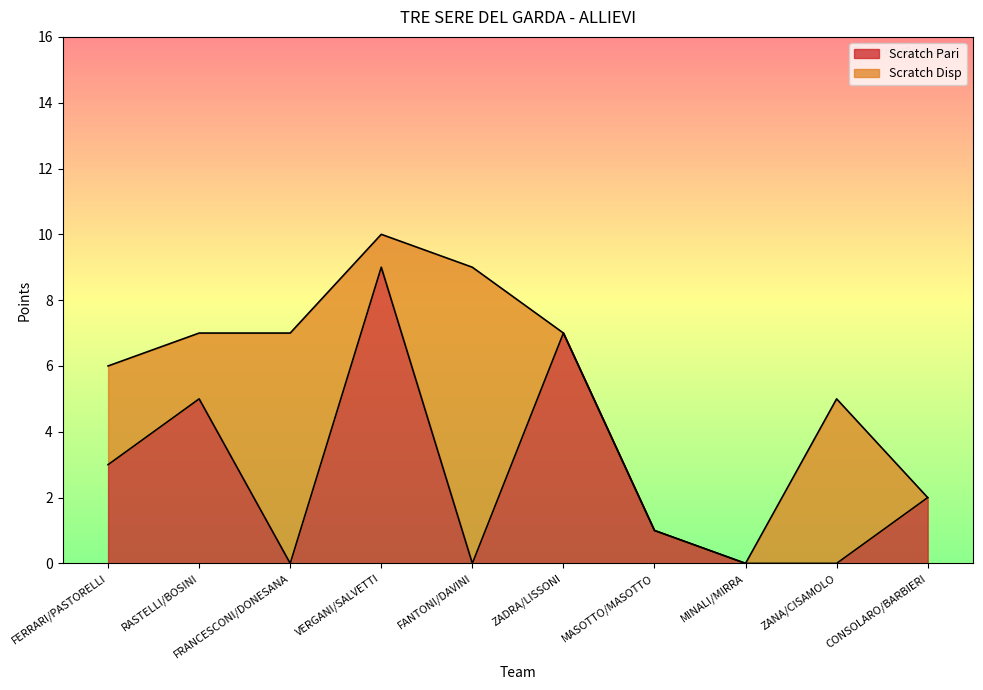

What is the maximum value for Scratch Pari?

9